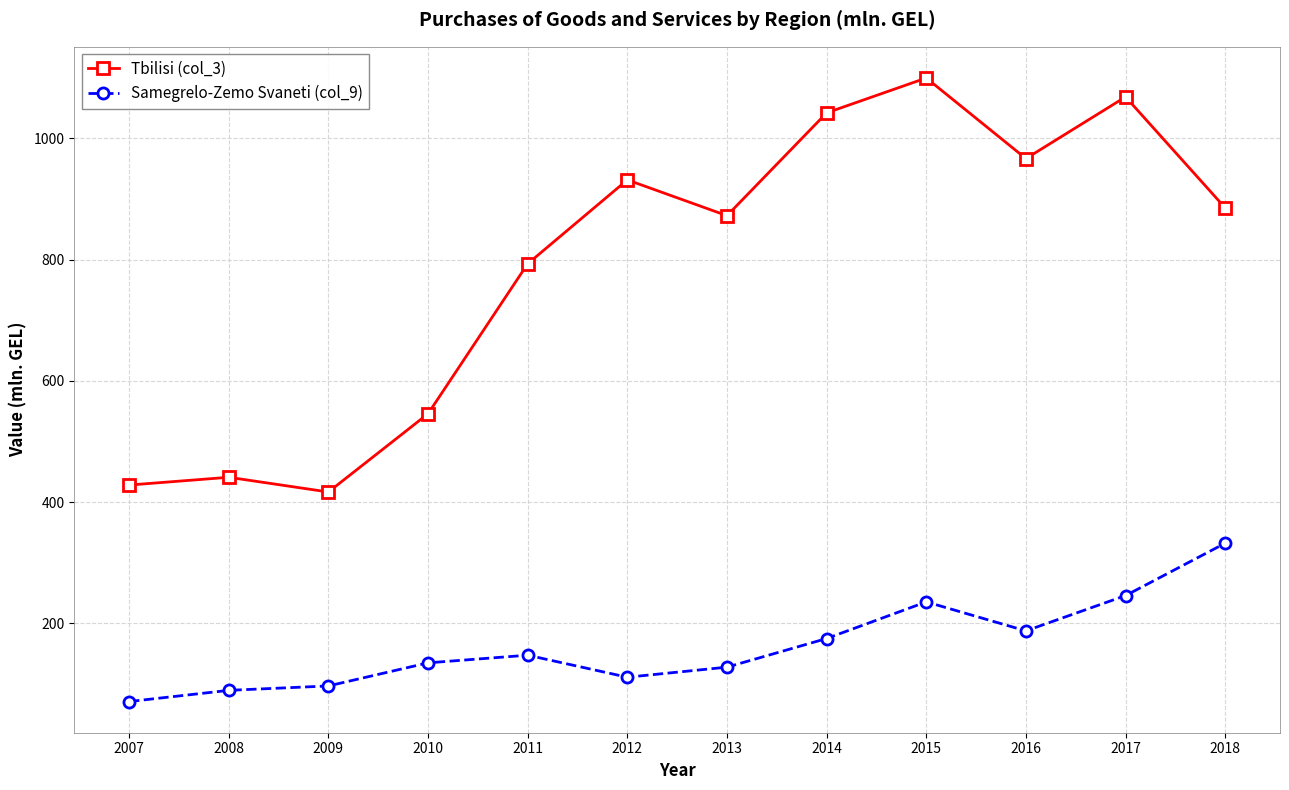

Where is Samegrelo-Zemo Svaneti (col_9) nearest to the value 201?

2016